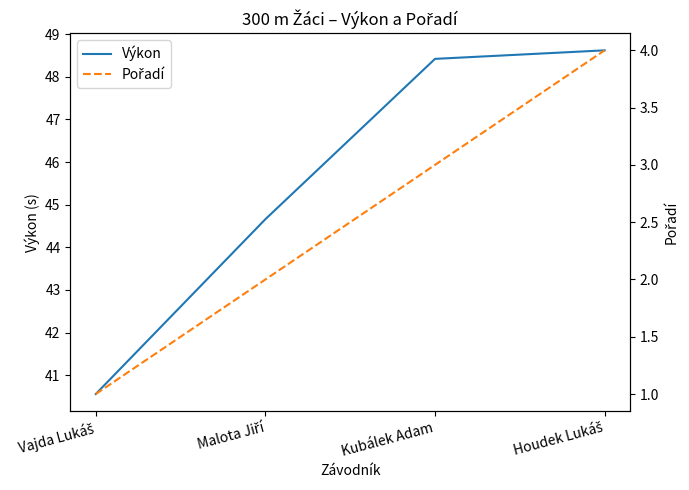

True or false: Výkon has more than 1 points higher than both neighbors.

False